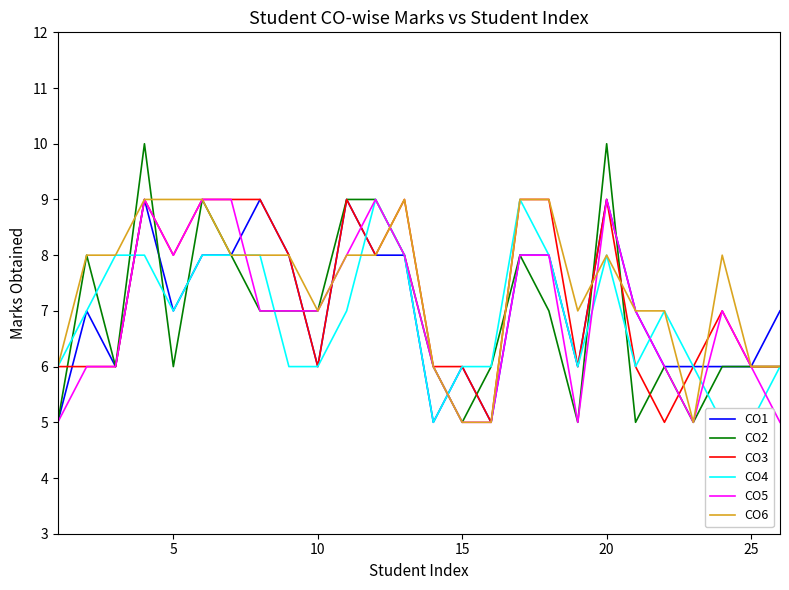

How many interior local peaks does the CO4 series have?

4